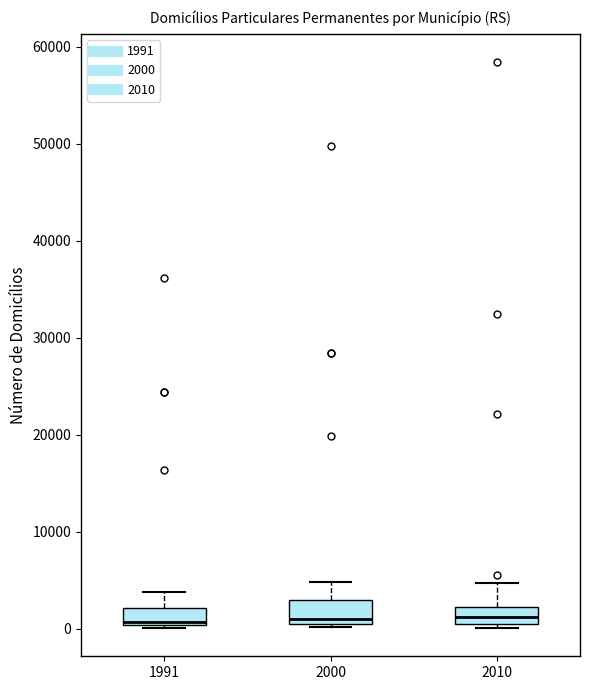

Reading left to right, transcribe this box plot: for each box, give where its median line is, the range the box spans, and where its two whiskers end, as read against the y-axis. The values are not printed on the chart, so give them approximately, as read against the axis.

1991: median 1000, box 0 to 2000, whiskers 0 to 4000
2000: median 1000, box 0 to 3000, whiskers 0 (just below the box's lower edge) to 5000
2010: median 1000, box 0 to 2000, whiskers 0 (just below the box's lower edge) to 5000